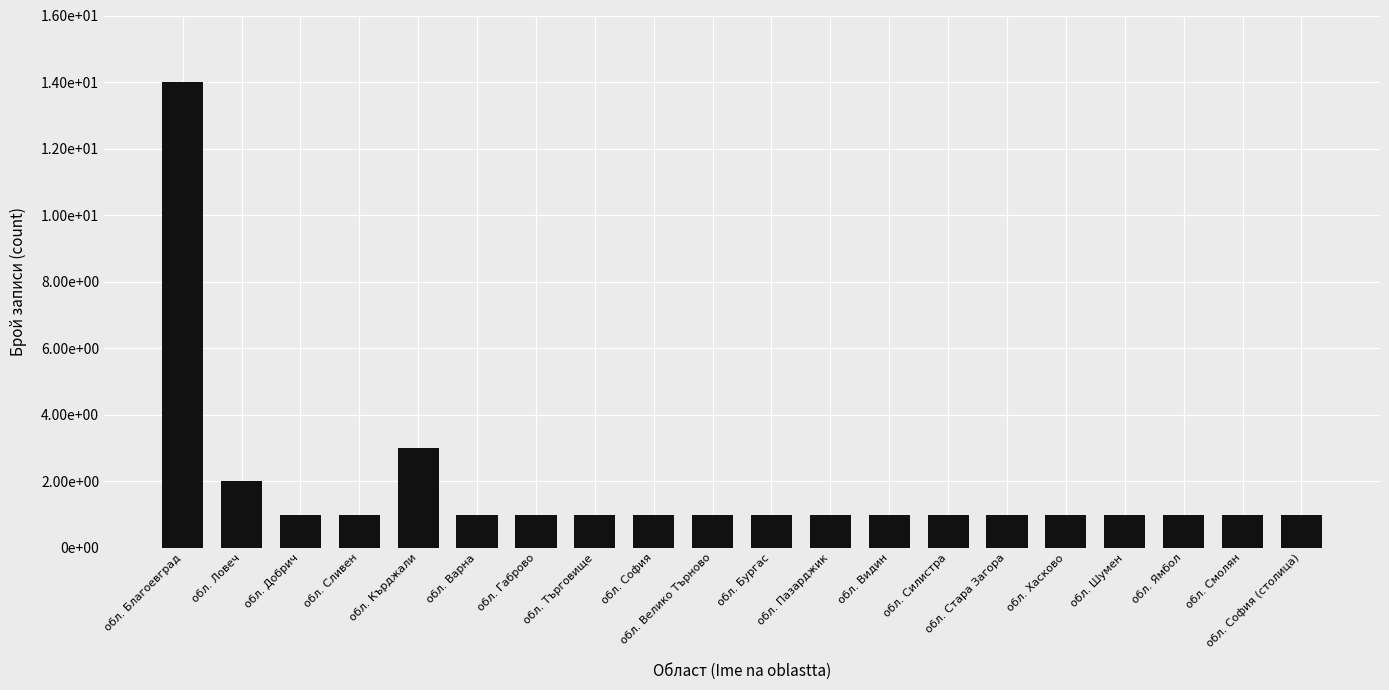

Reading left to right, transcribe all the data shown in this chart.

обл. Благоевград=14	обл. Ловеч=2	обл. Добрич=1	обл. Сливен=1	обл. Кърджали=3	обл. Варна=1	обл. Габрово=1	обл. Търговище=1	обл. София=1	обл. Велико Търново=1	обл. Бургас=1	обл. Пазарджик=1	обл. Видин=1	обл. Силистра=1	обл. Стара Загора=1	обл. Хасково=1	обл. Шумен=1	обл. Ямбол=1	обл. Смолян=1	обл. София (столица)=1